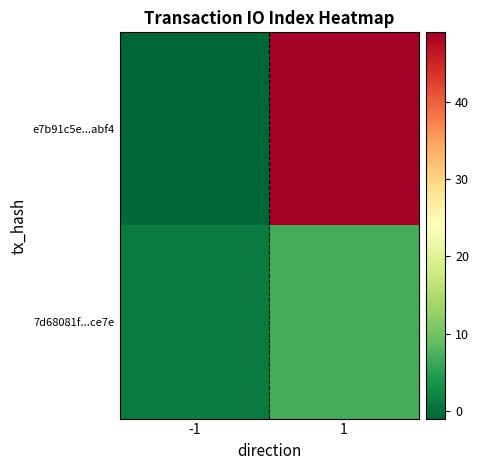

What is the total value across all series at 1?

56